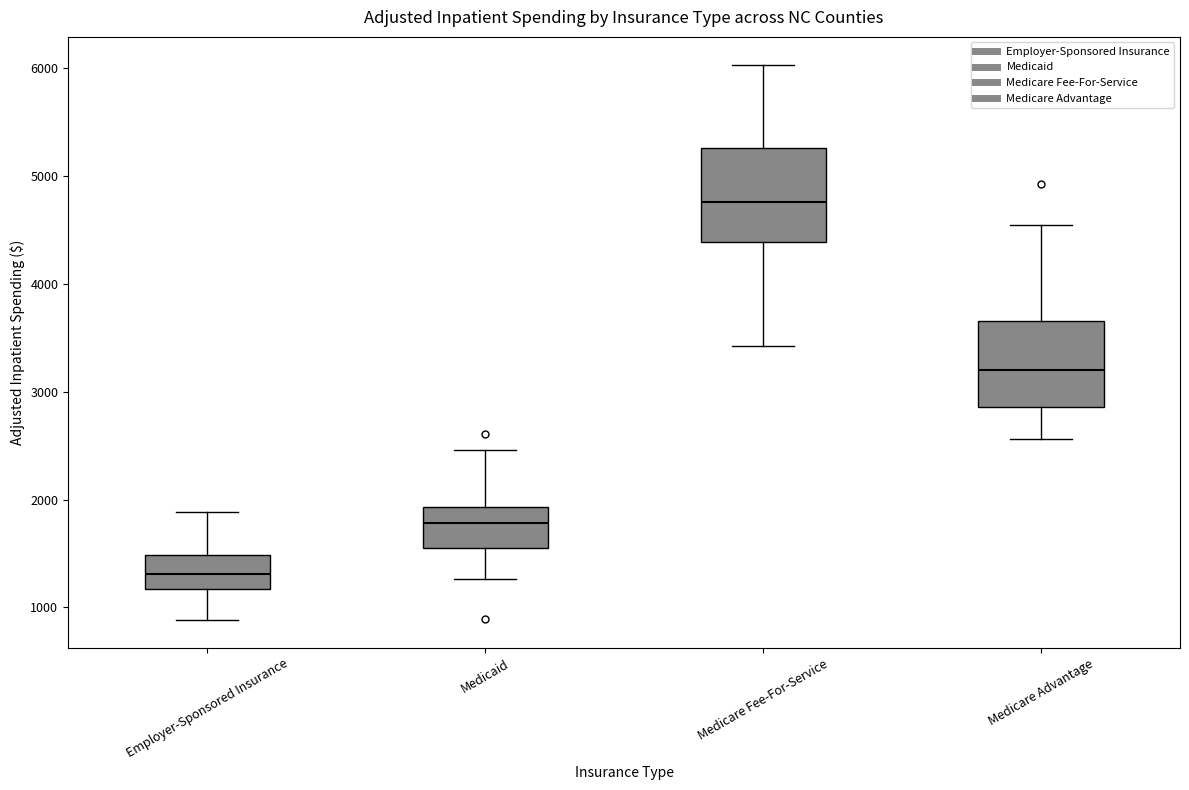

Reading left to right, transcribe this box plot: for each box, give where its median line is, the range the box spans, and where its two whiskers end, as read against the y-axis. The values are not printed on the chart, so give them approximately, as read against the axis.

Employer-Sponsored Insurance: median 1300, box 1200 to 1500, whiskers 900 to 1900
Medicaid: median 1800, box 1600 to 1900, whiskers 1300 to 2500
Medicare Fee-For-Service: median 4800, box 4400 to 5300, whiskers 3400 to 6000
Medicare Advantage: median 3200, box 2900 to 3700, whiskers 2600 to 4500